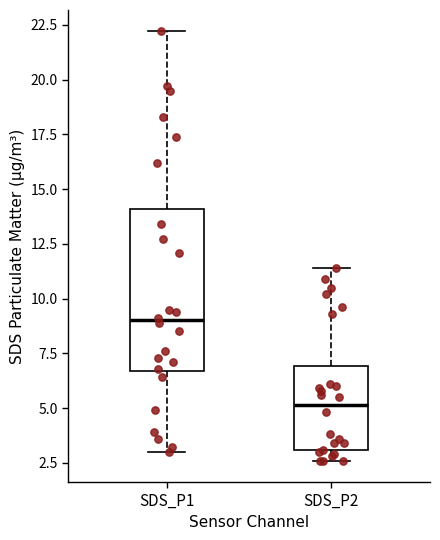

Which box's median line is the lowest?

SDS_P2